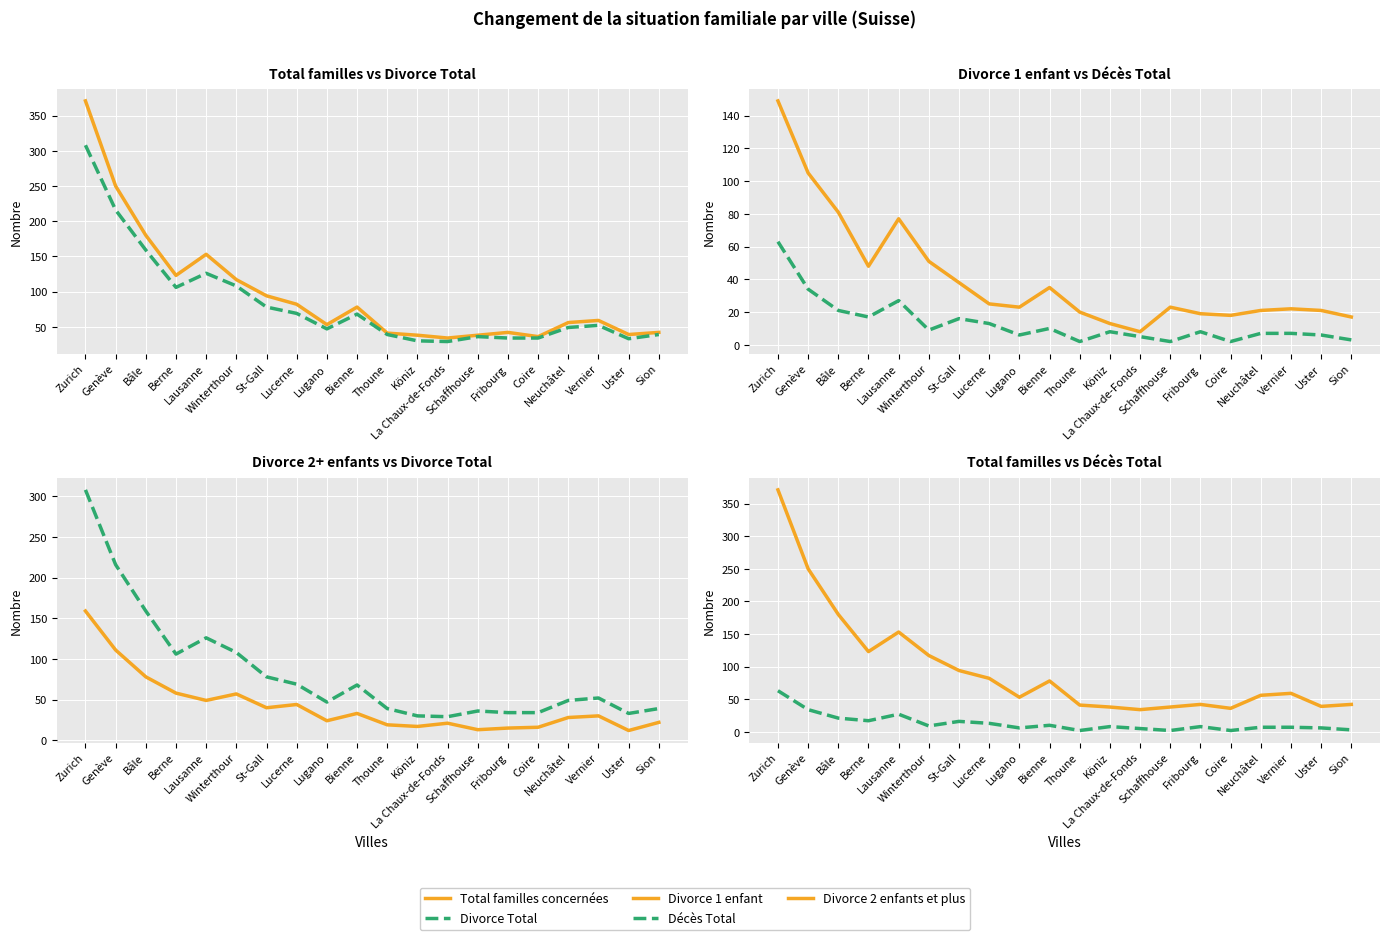

True or false: Total familles concernées has more than 1 points higher than both neighbors.

True